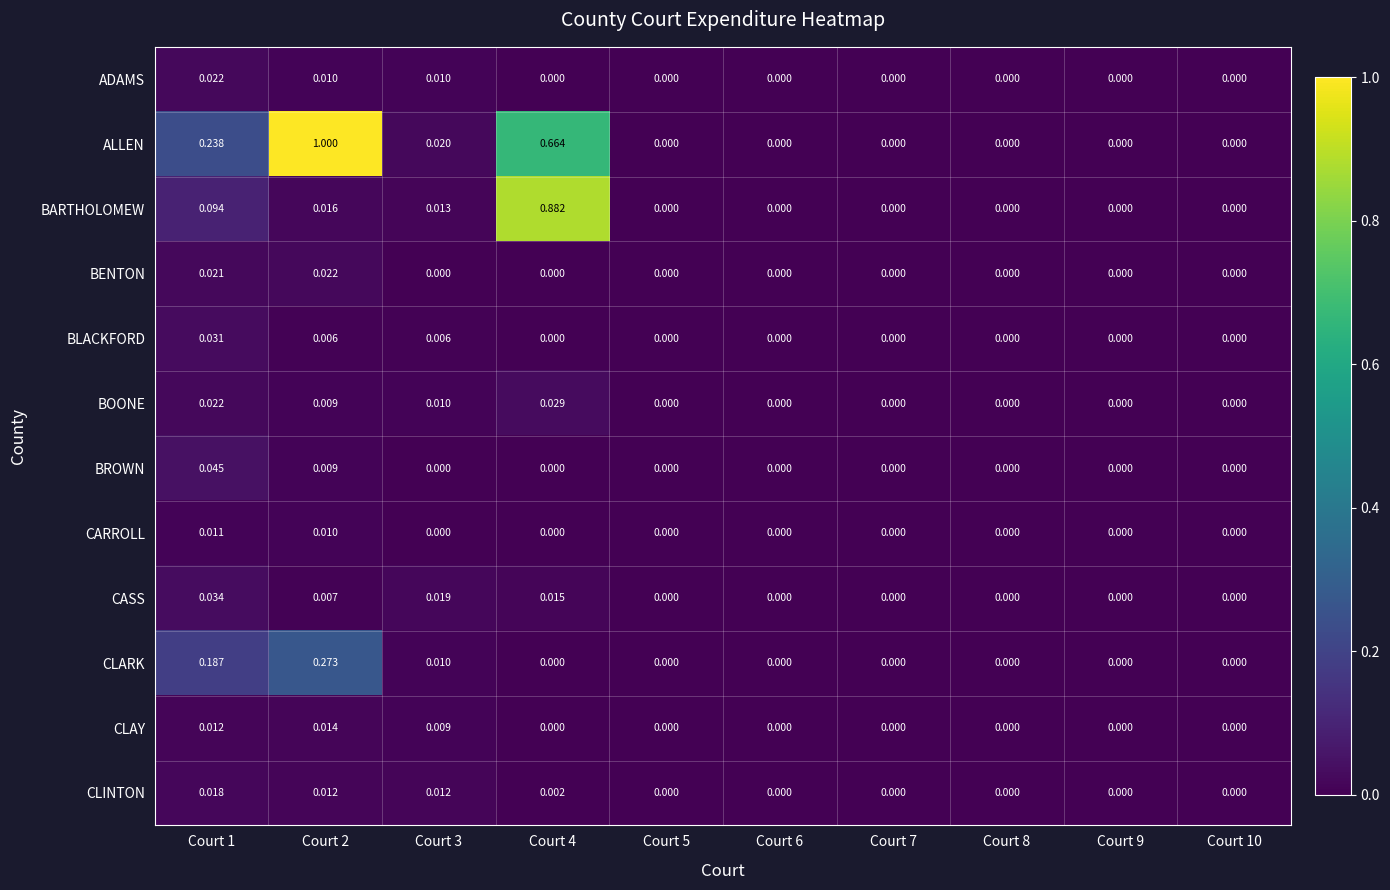

Which series has the largest total across all categories?

ALLEN